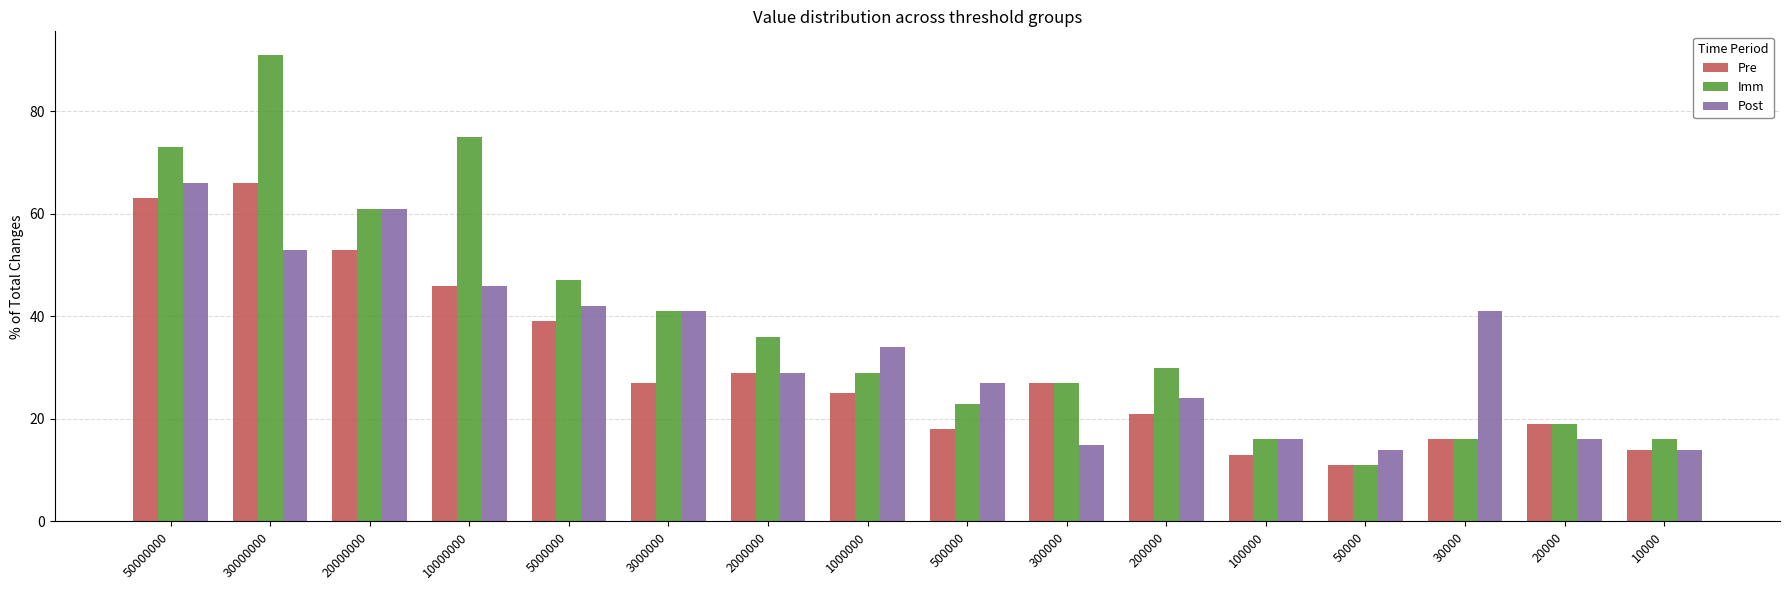

How many values in the Post series are below 34?

8